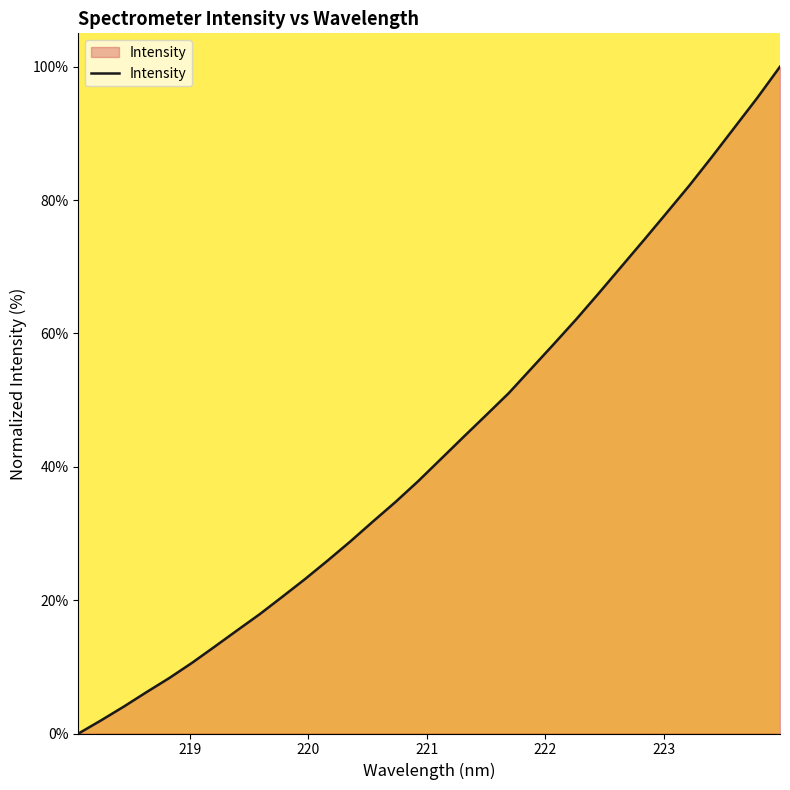

What is the difference between the maximum and second lowest values?

98.0